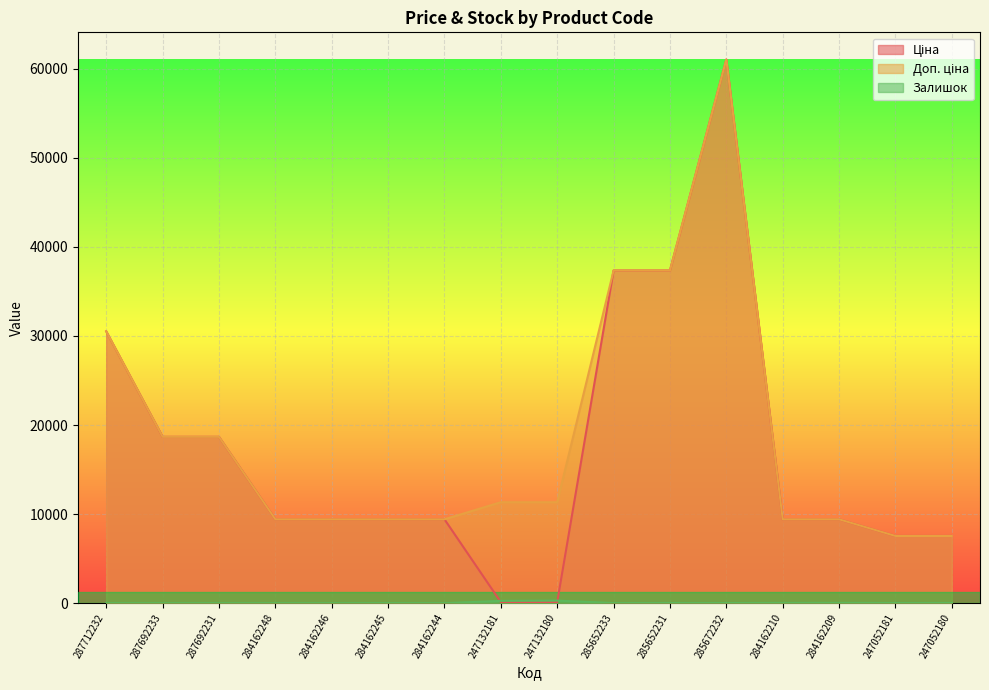

List the series in order of their peak value, highest first.

Ціна, Доп. ціна, Залишок